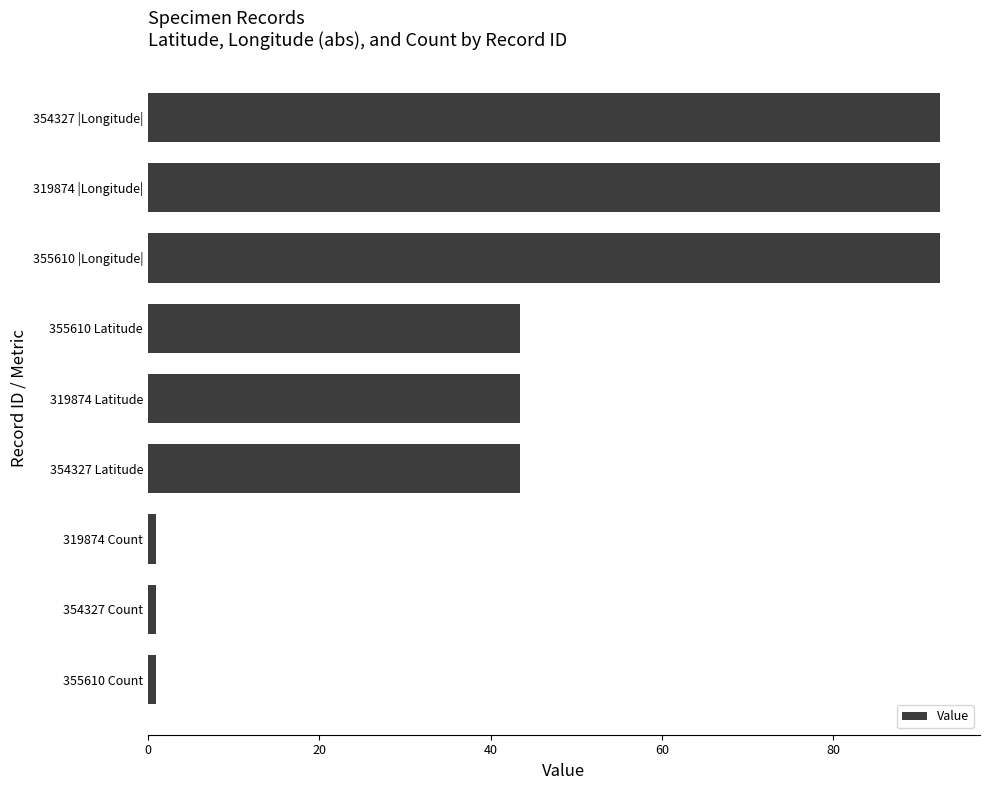

What is the maximum value shown in the chart?

92.5